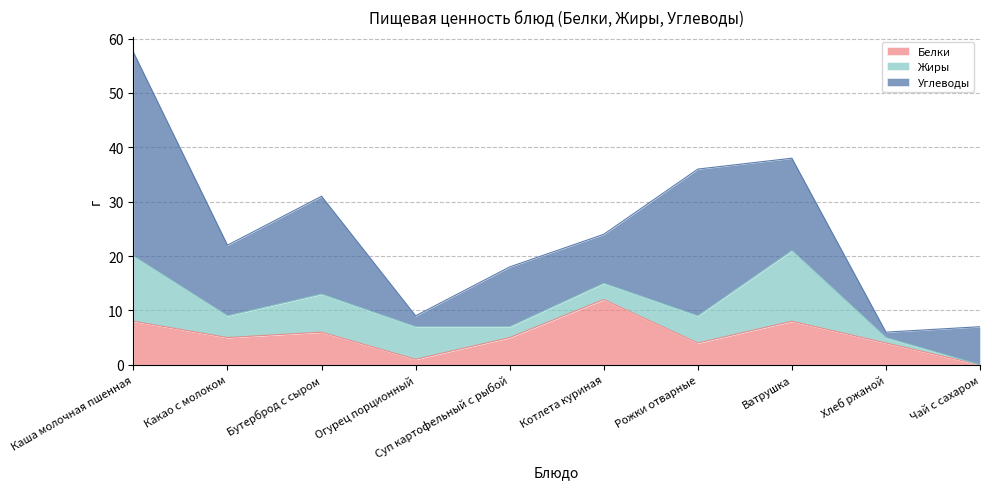

True or false: Углеводы and Белки intersect in this chart.

True